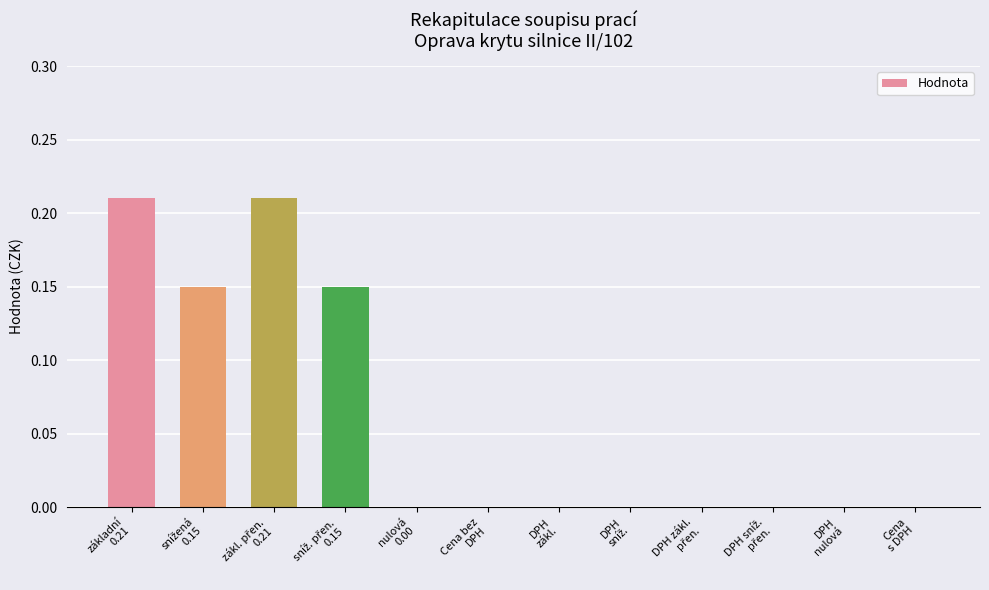

What is the greatest value displayed?

0.2